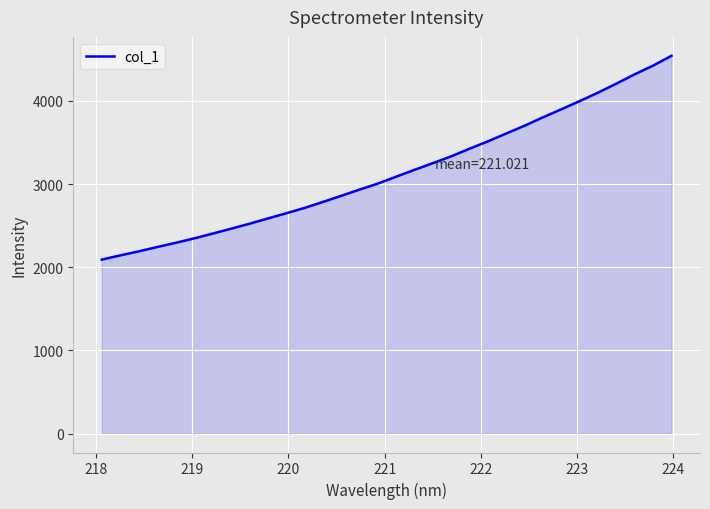

What is the greatest value displayed?

4543.2